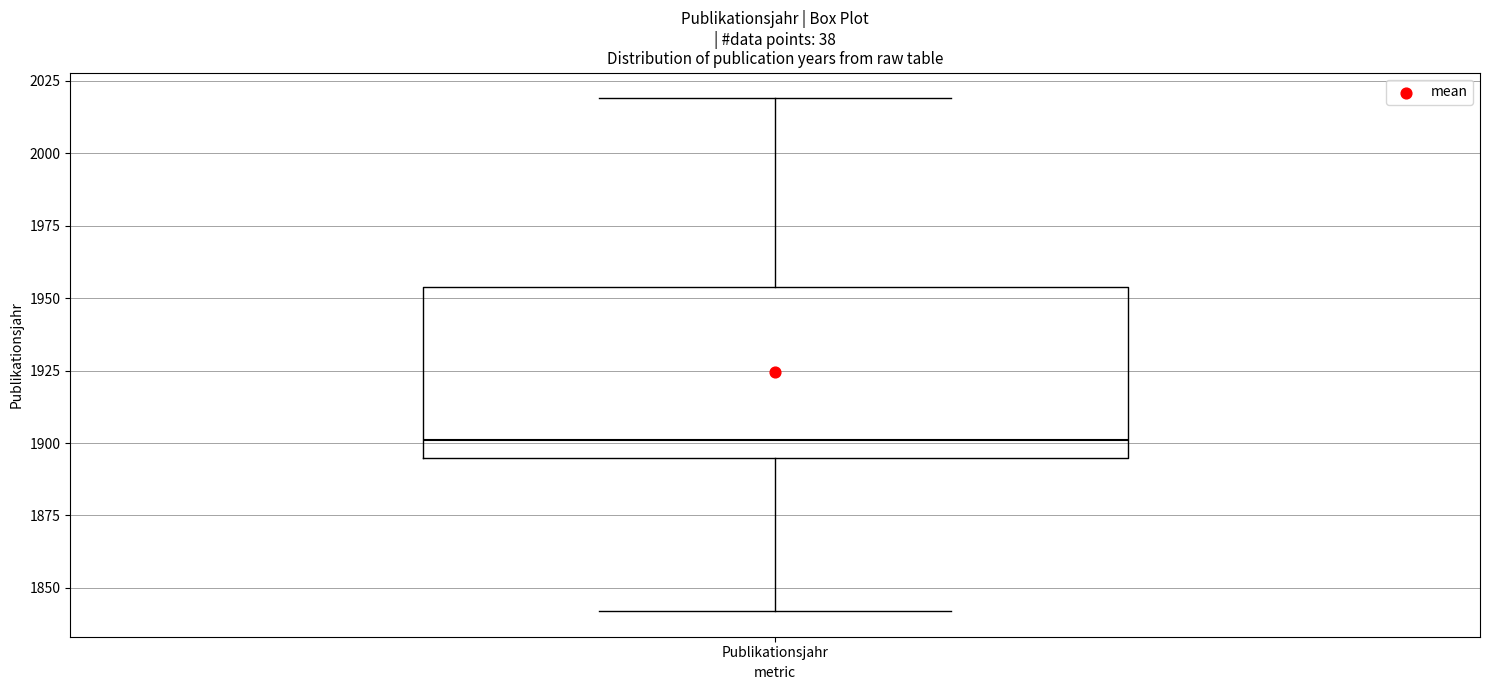

Read this box plot against the y-axis: the position of the median line, the range covered by the box, and the ends of both whiskers. The values are not printed on the chart, so give them approximately, as read against the axis.

median 1900, box 1895 to 1955, whiskers 1840 to 2020